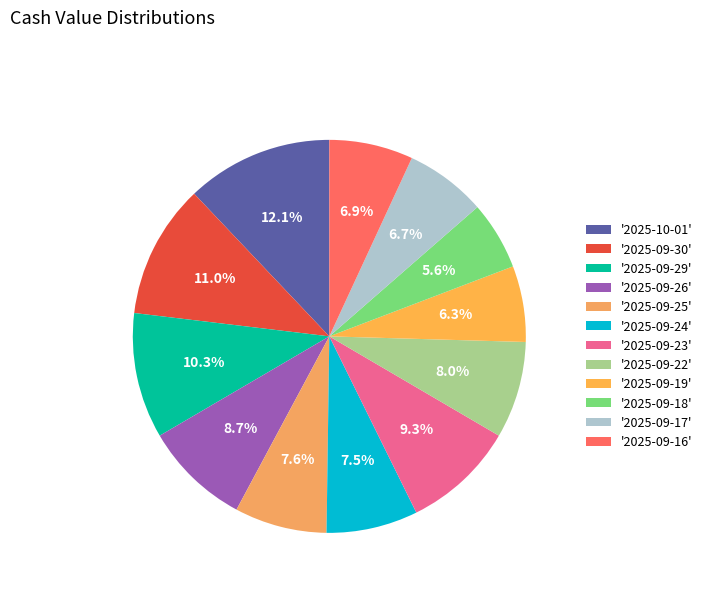

Which category has the smallest portion of the pie?

'2025-09-18'